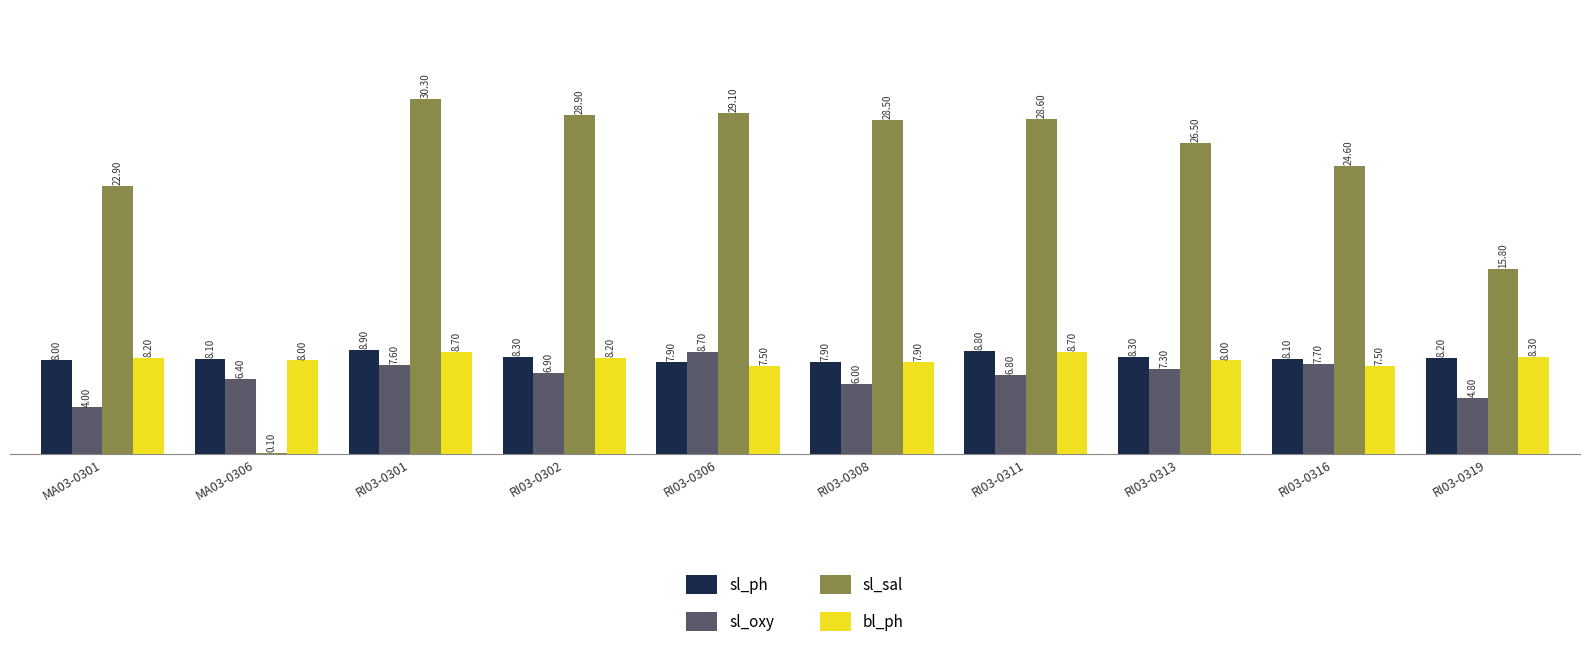

What is the difference between the sl_oxy values at RI03-0316 and MA03-0301?

3.7